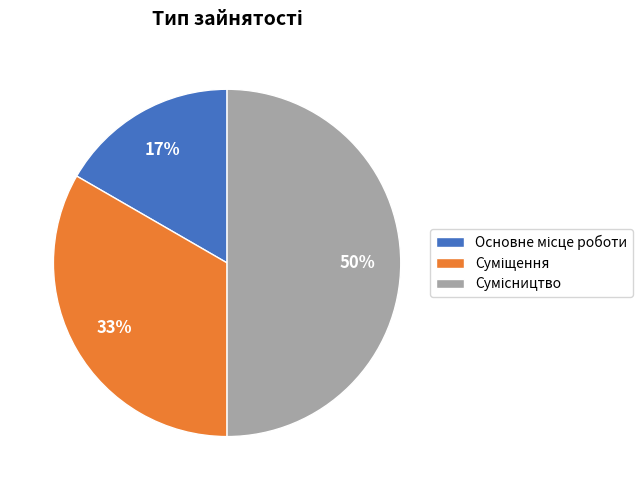

To the nearest percent, what is the average slice percentage?

33%